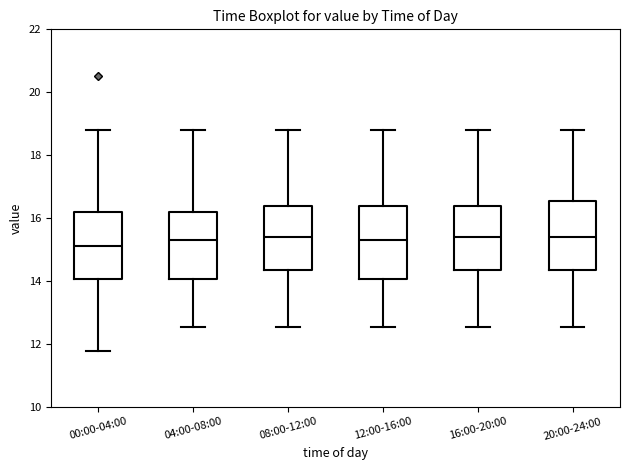

Reading left to right, transcribe this box plot: for each box, give where its median line is, the range the box spans, and where its two whiskers end, as read against the y-axis. The values are not printed on the chart, so give them approximately, as read against the axis.

00:00-04:00: median 15.2, box 14.0 to 16.2, whiskers 11.8 to 18.8
04:00-08:00: median 15.2, box 14.0 to 16.2, whiskers 12.6 to 18.8
08:00-12:00: median 15.4, box 14.4 to 16.4, whiskers 12.6 to 18.8
12:00-16:00: median 15.2, box 14.0 to 16.4, whiskers 12.6 to 18.8
16:00-20:00: median 15.4, box 14.4 to 16.4, whiskers 12.6 to 18.8
20:00-24:00: median 15.4, box 14.4 to 16.6, whiskers 12.6 to 18.8